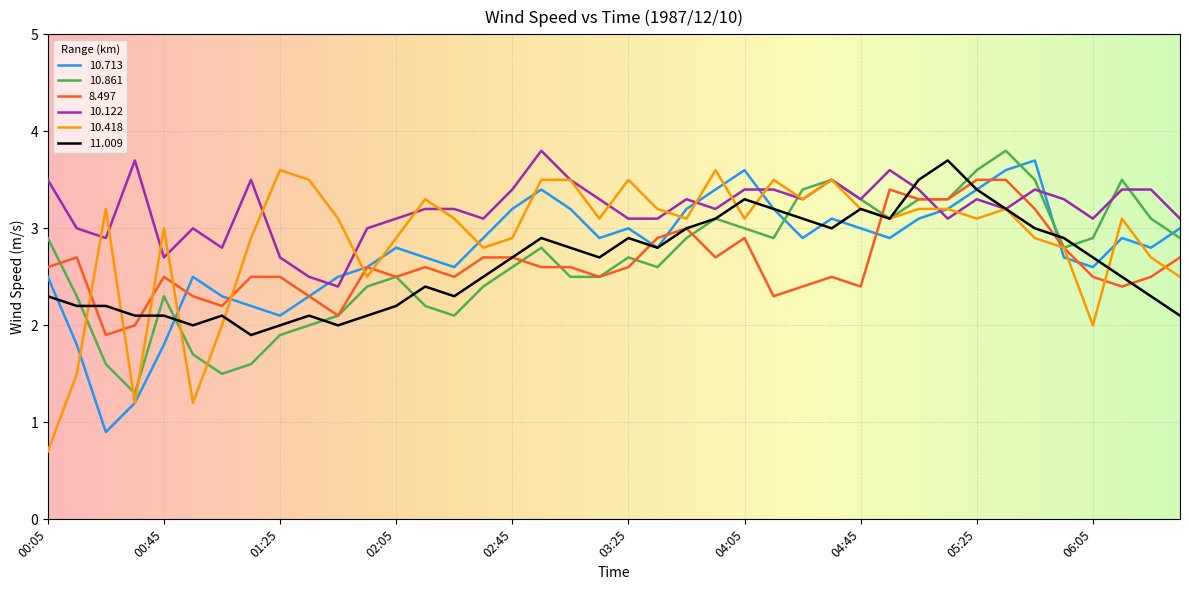

What is the maximum value shown in the chart?

3.8